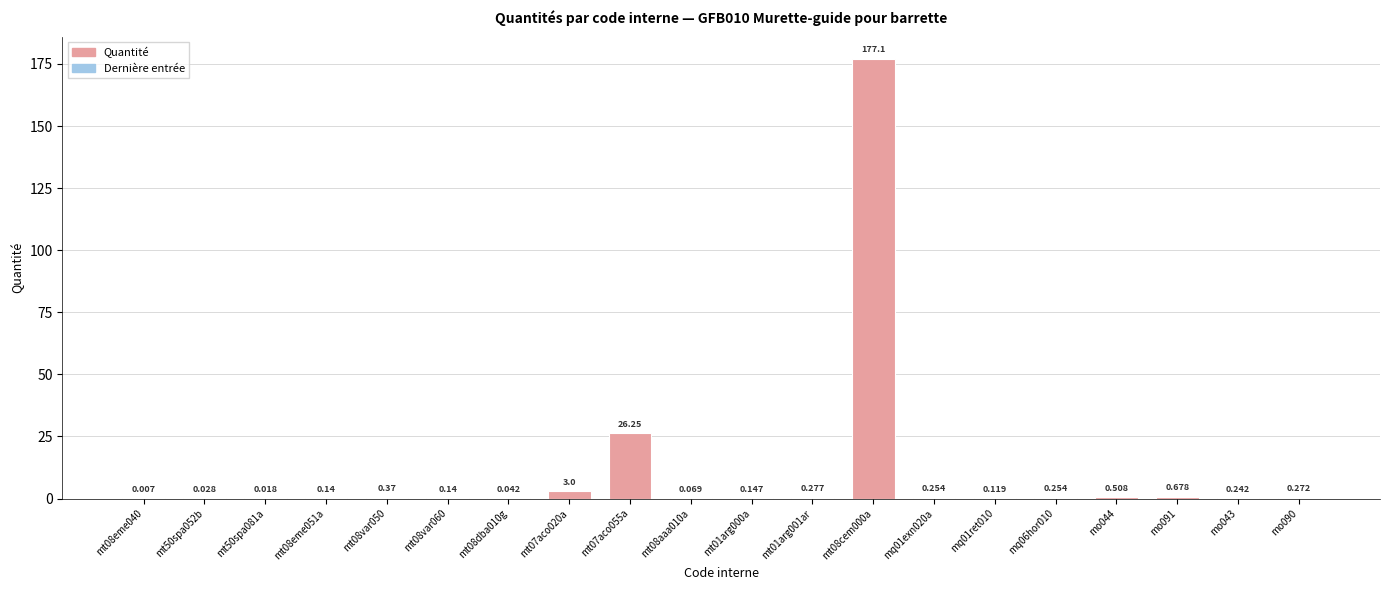

What is the average value?

10.5